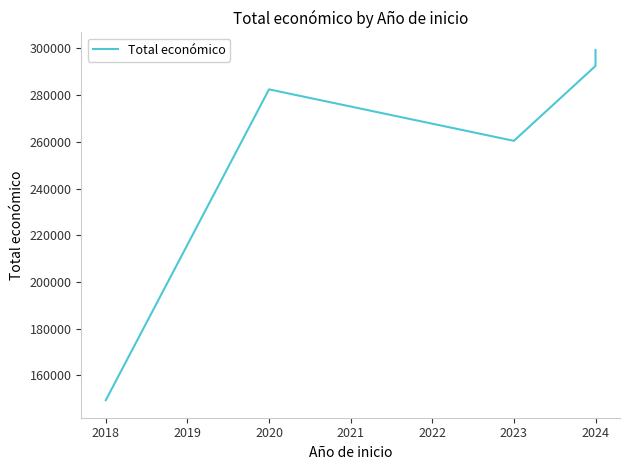

How many lines are shown in the chart?

1